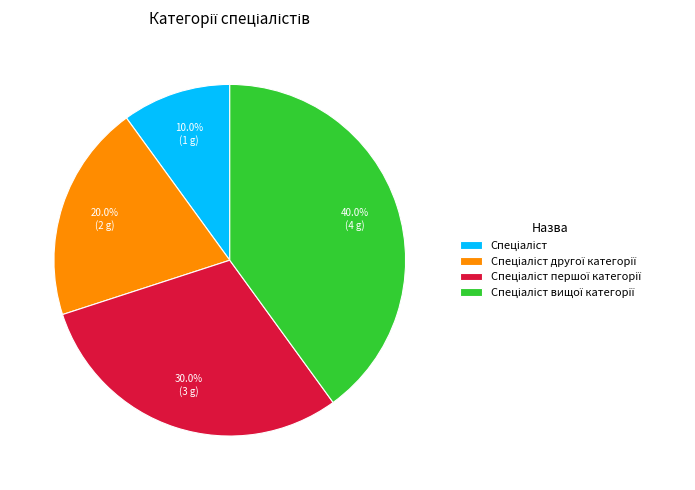

Does any single category account for the majority?

No